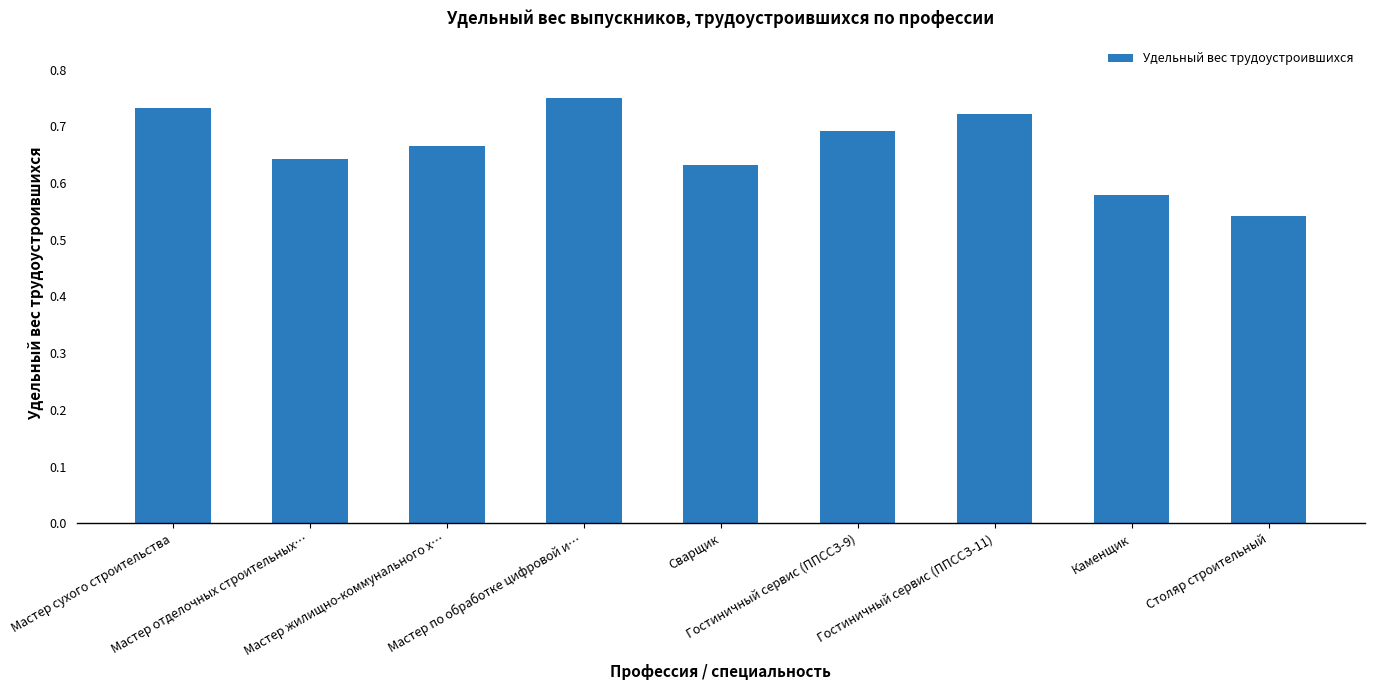

Count the number of data series in this chart.

1